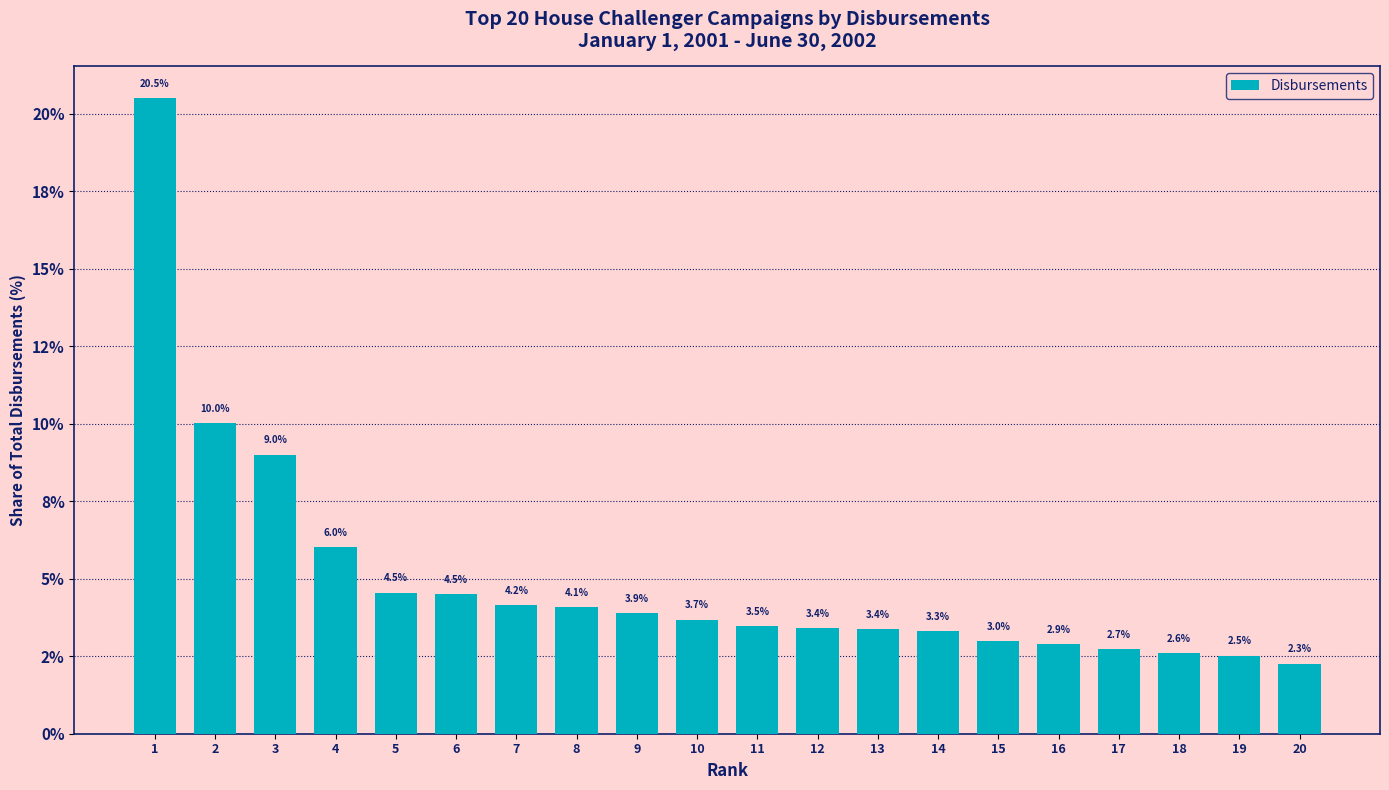

The chart shows a value of 1.5 at 17. True or false?

False